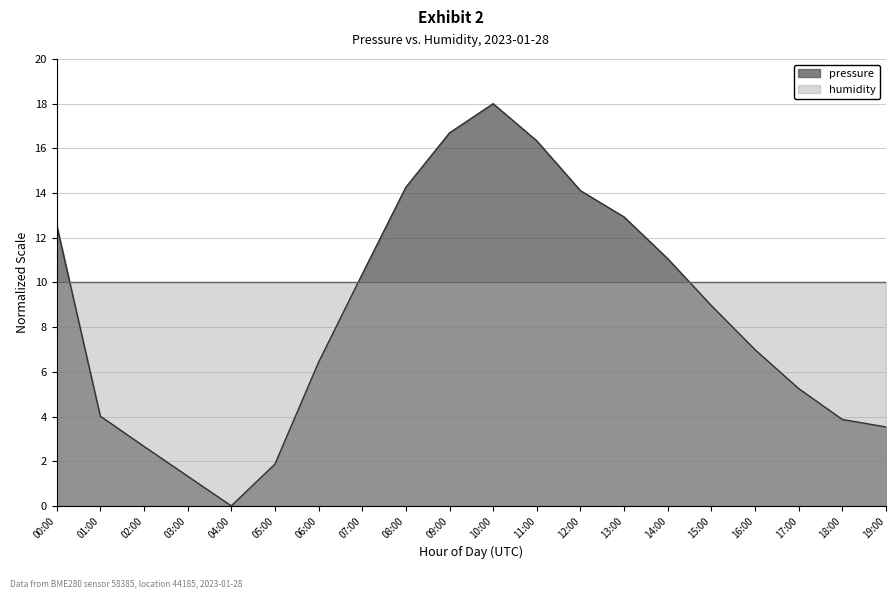

Which category has the highest value across all series?

10:00